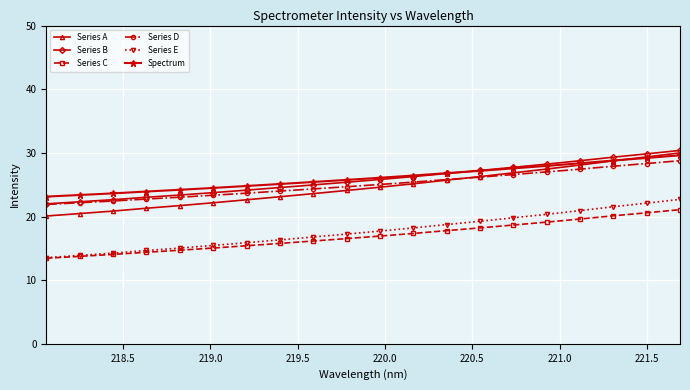

What is the value of the Series D point at the 8th from the left?

24.0